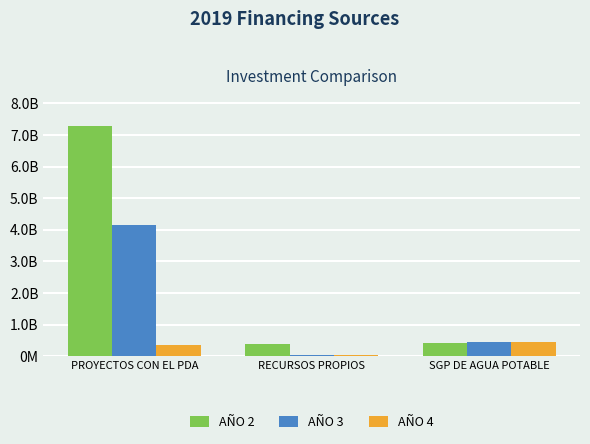

Are the bars horizontal?

No